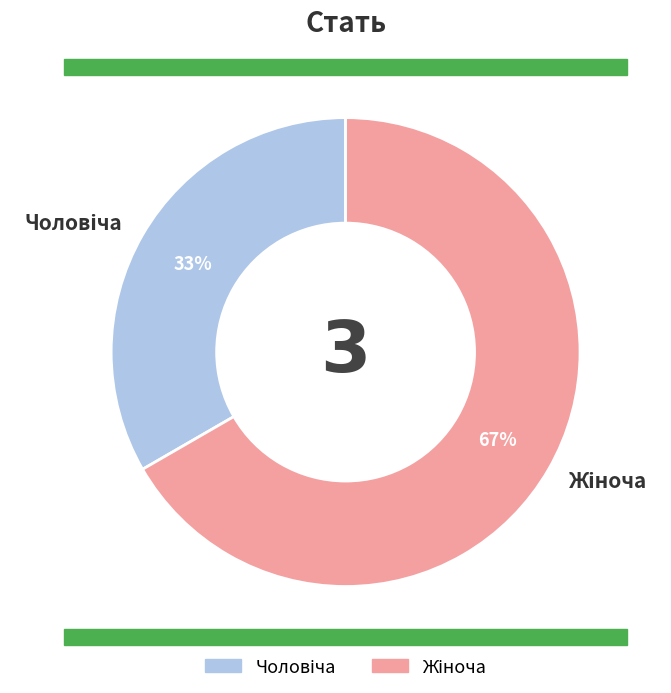

Does any single category account for the majority?

Yes